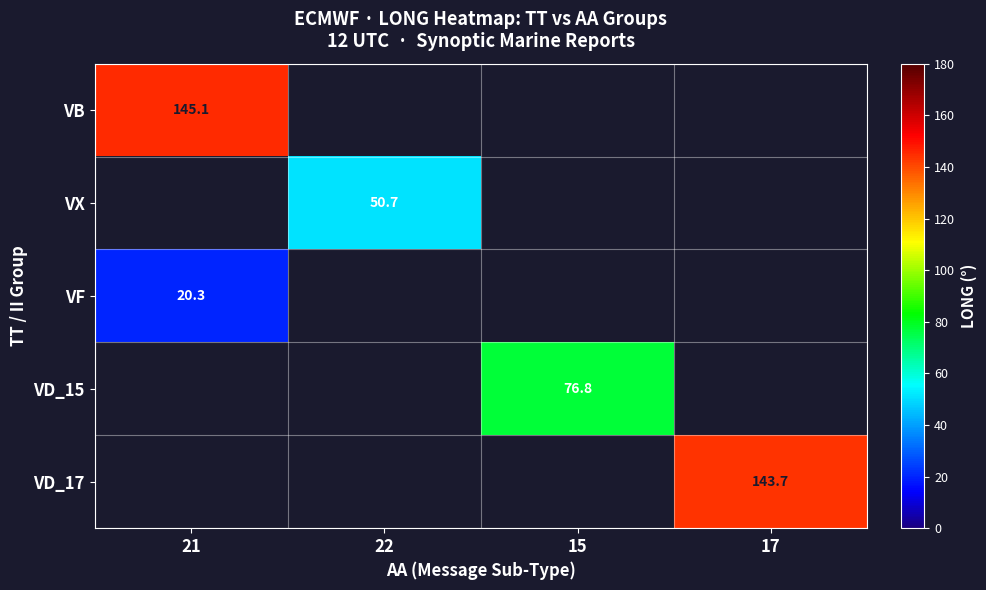

Count the number of data series in this chart.

5